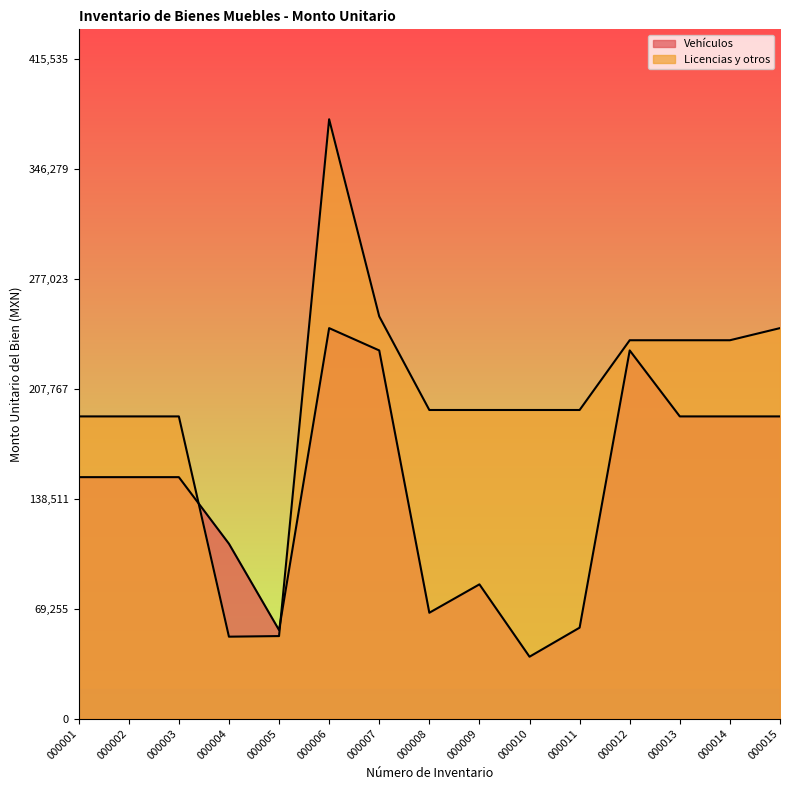

The Vehículos series shows 190452.0 at 000014. True or false?

True